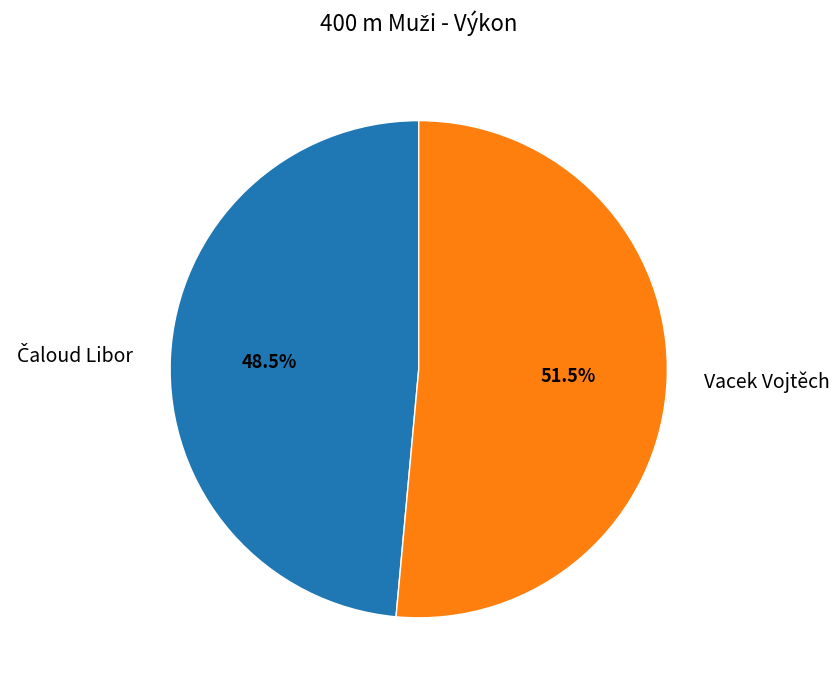

Which slice is the largest?

Vacek Vojtěch